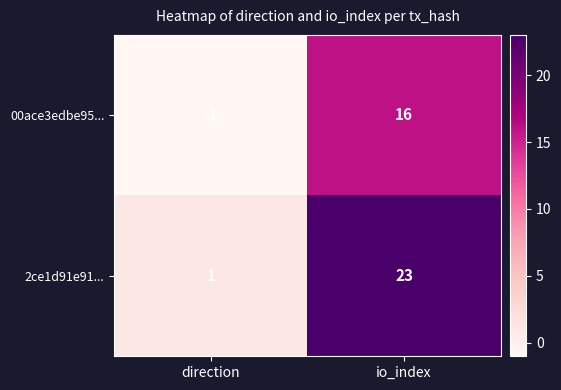

The value of 2ce1d91e91... at direction is 1. True or false?

False